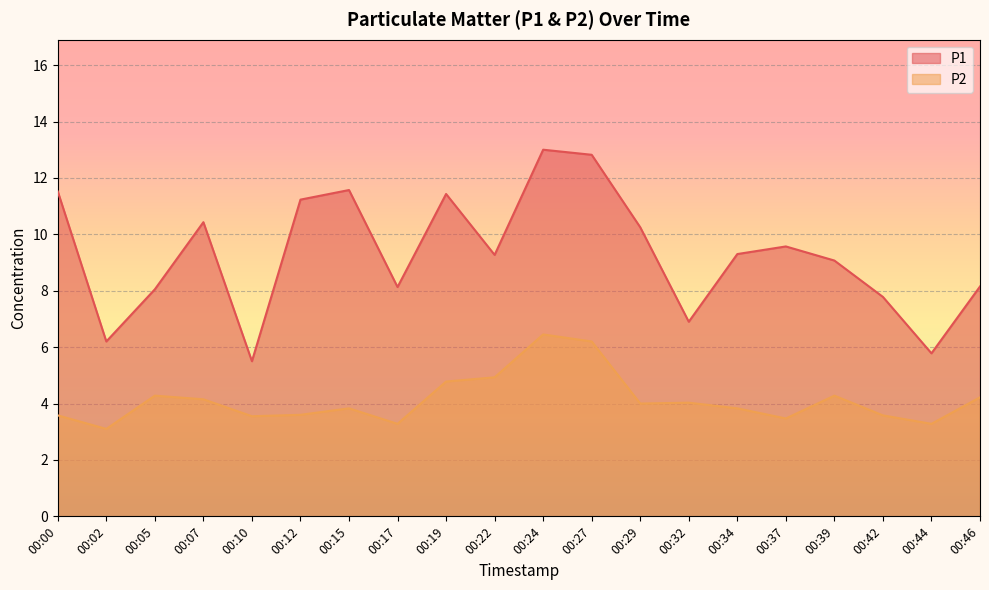

At which label does P1 reach its peak?

00:24